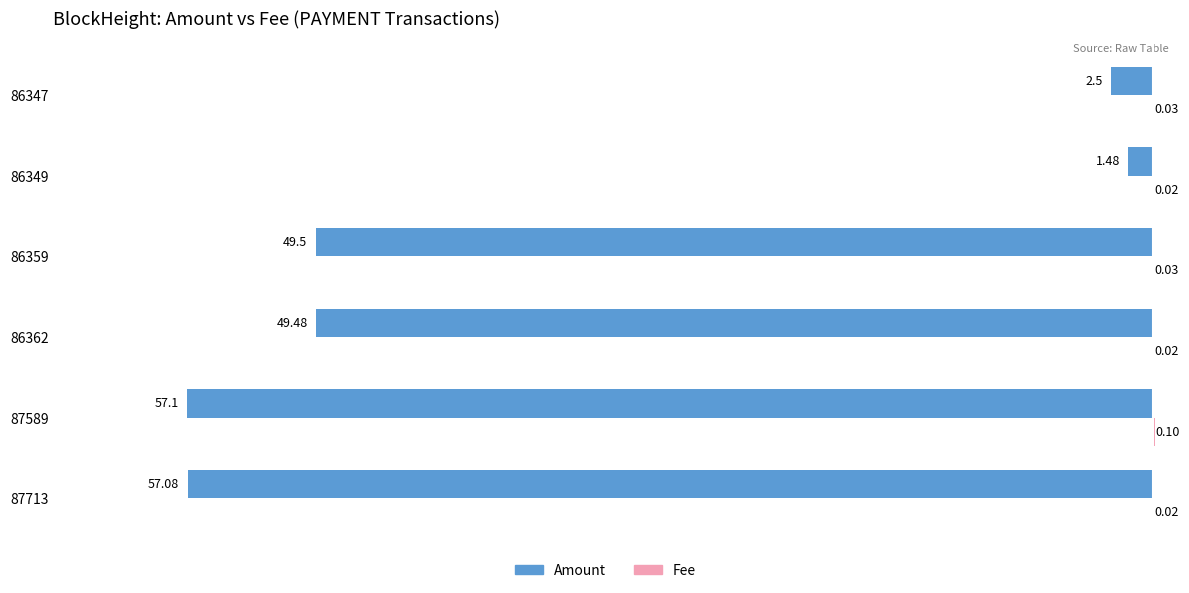

Between 87713 and 86349, which series saw the biggest shift?

Amount